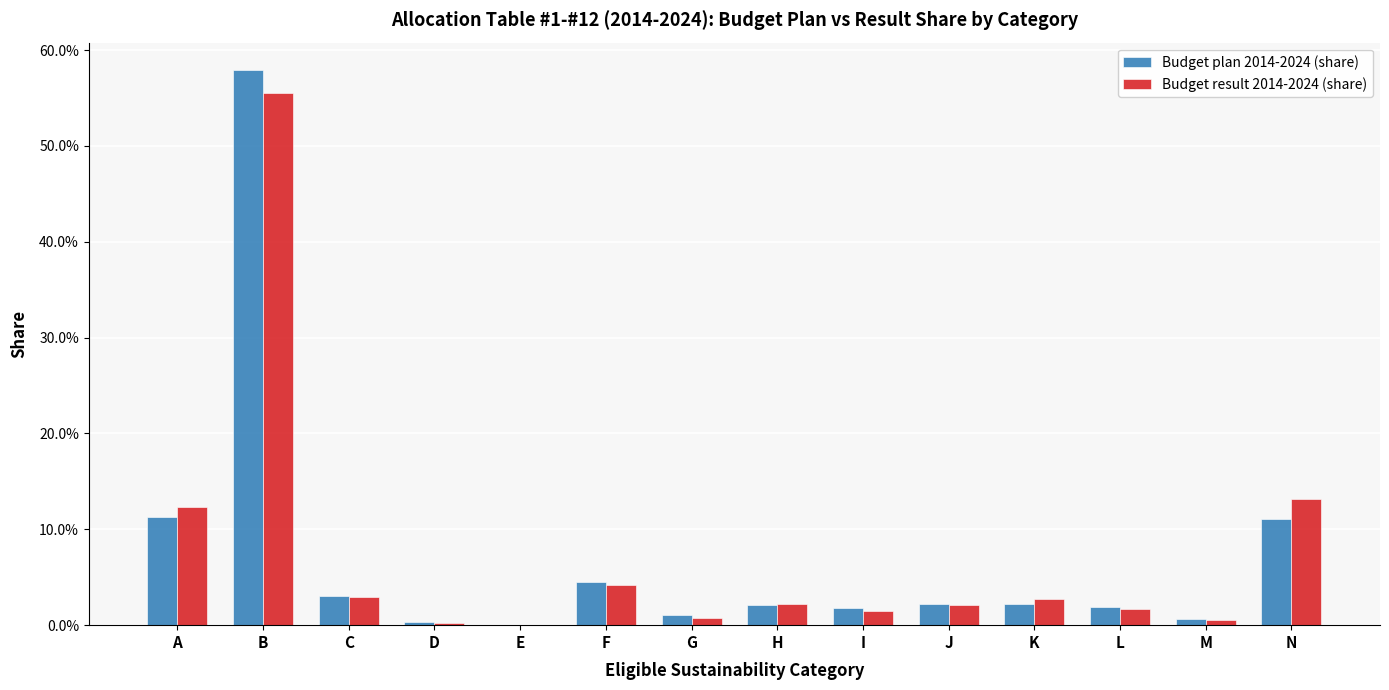

Are the bars horizontal?

No